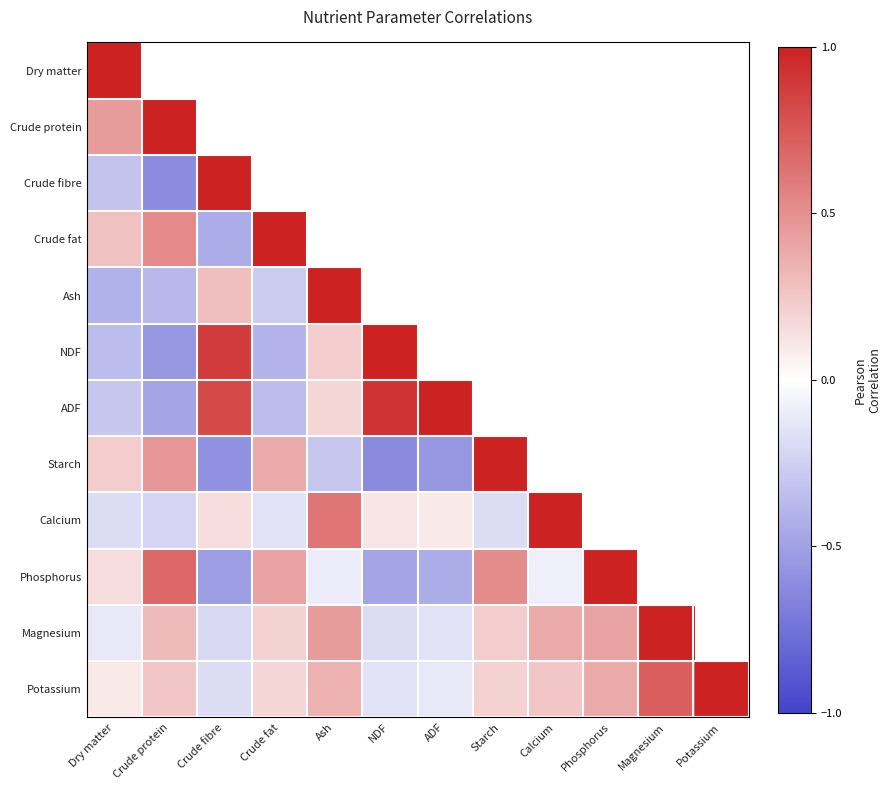

Reading left to right, transcribe all the data shown in this chart.

Dry matter: Dry matter=1.0	Crude protein=0.5	Crude fibre=-0.3	Crude fat=0.3	Ash=-0.4	NDF=-0.3	ADF=-0.3	Starch=0.2	Calcium=-0.2	Phosphorus=0.1	Magnesium=-0.1	Potassium=0.1
Crude protein: Dry matter=0.5	Crude protein=1.0	Crude fibre=-0.6	Crude fat=0.5	Ash=-0.4	NDF=-0.6	ADF=-0.5	Starch=0.5	Calcium=-0.2	Phosphorus=0.7	Magnesium=0.3	Potassium=0.2
Crude fibre: Dry matter=-0.3	Crude protein=-0.6	Crude fibre=1.0	Crude fat=-0.4	Ash=0.3	NDF=0.9	ADF=0.8	Starch=-0.6	Calcium=0.1	Phosphorus=-0.5	Magnesium=-0.2	Potassium=-0.2
Crude fat: Dry matter=0.3	Crude protein=0.5	Crude fibre=-0.4	Crude fat=1.0	Ash=-0.3	NDF=-0.4	ADF=-0.3	Starch=0.4	Calcium=-0.1	Phosphorus=0.4	Magnesium=0.2	Potassium=0.2
Ash: Dry matter=-0.4	Crude protein=-0.4	Crude fibre=0.3	Crude fat=-0.3	Ash=1.0	NDF=0.2	ADF=0.2	Starch=-0.3	Calcium=0.6	Phosphorus=-0.1	Magnesium=0.5	Potassium=0.3
NDF: Dry matter=-0.3	Crude protein=-0.6	Crude fibre=0.9	Crude fat=-0.4	Ash=0.2	NDF=1.0	ADF=0.9	Starch=-0.6	Calcium=0.1	Phosphorus=-0.5	Magnesium=-0.2	Potassium=-0.1
ADF: Dry matter=-0.3	Crude protein=-0.5	Crude fibre=0.8	Crude fat=-0.3	Ash=0.2	NDF=0.9	ADF=1.0	Starch=-0.6	Calcium=0.1	Phosphorus=-0.4	Magnesium=-0.1	Potassium=-0.1
Starch: Dry matter=0.2	Crude protein=0.5	Crude fibre=-0.6	Crude fat=0.4	Ash=-0.3	NDF=-0.6	ADF=-0.6	Starch=1.0	Calcium=-0.2	Phosphorus=0.5	Magnesium=0.2	Potassium=0.2
Calcium: Dry matter=-0.2	Crude protein=-0.2	Crude fibre=0.1	Crude fat=-0.1	Ash=0.6	NDF=0.1	ADF=0.1	Starch=-0.2	Calcium=1.0	Phosphorus=-0.1	Magnesium=0.4	Potassium=0.2
Phosphorus: Dry matter=0.1	Crude protein=0.7	Crude fibre=-0.5	Crude fat=0.4	Ash=-0.1	NDF=-0.5	ADF=-0.4	Starch=0.5	Calcium=-0.1	Phosphorus=1.0	Magnesium=0.4	Potassium=0.4
Magnesium: Dry matter=-0.1	Crude protein=0.3	Crude fibre=-0.2	Crude fat=0.2	Ash=0.5	NDF=-0.2	ADF=-0.1	Starch=0.2	Calcium=0.4	Phosphorus=0.4	Magnesium=1.0	Potassium=0.7
Potassium: Dry matter=0.1	Crude protein=0.2	Crude fibre=-0.2	Crude fat=0.2	Ash=0.3	NDF=-0.1	ADF=-0.1	Starch=0.2	Calcium=0.2	Phosphorus=0.4	Magnesium=0.7	Potassium=1.0